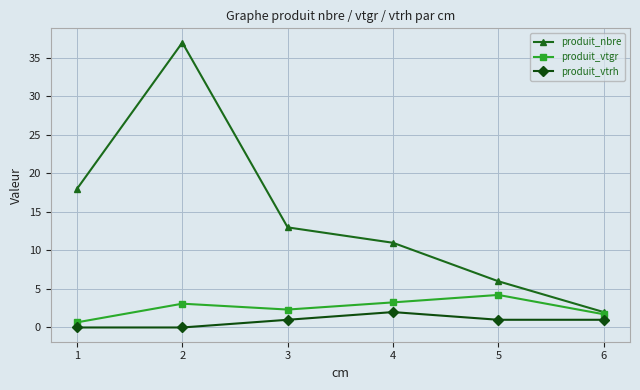

What are all the series names shown in the legend?

produit_nbre, produit_vtgr, produit_vtrh